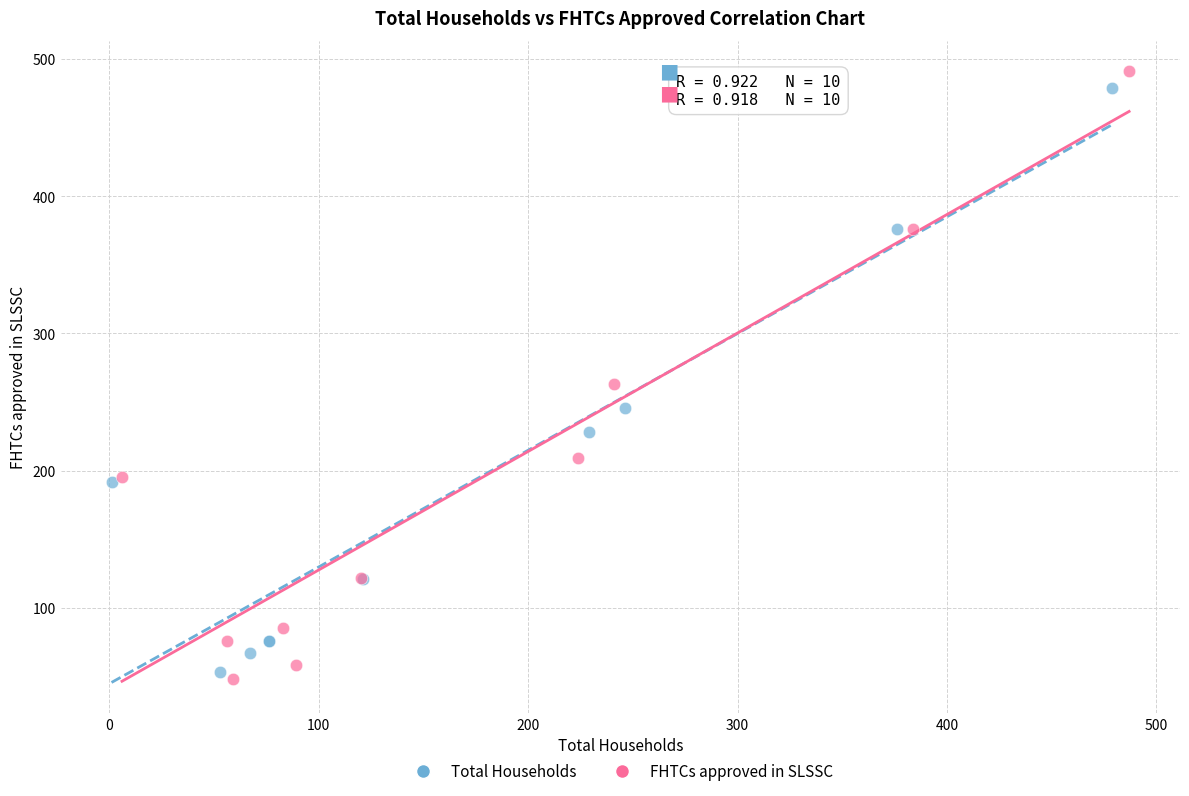

Which series has the largest Y range (max minus min)?

FHTCs approved in SLSSC